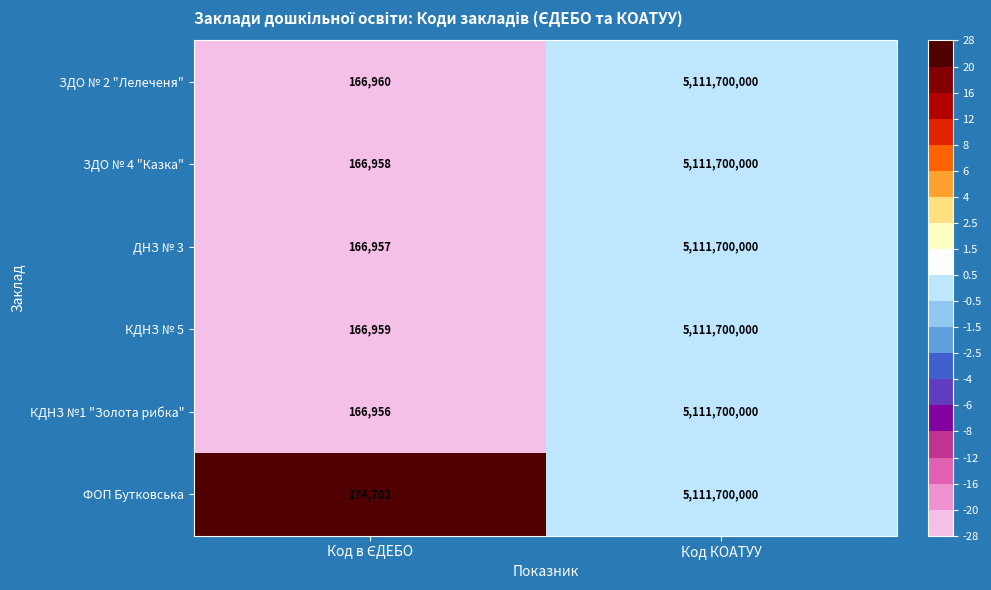

How many series are shown in this chart?

6